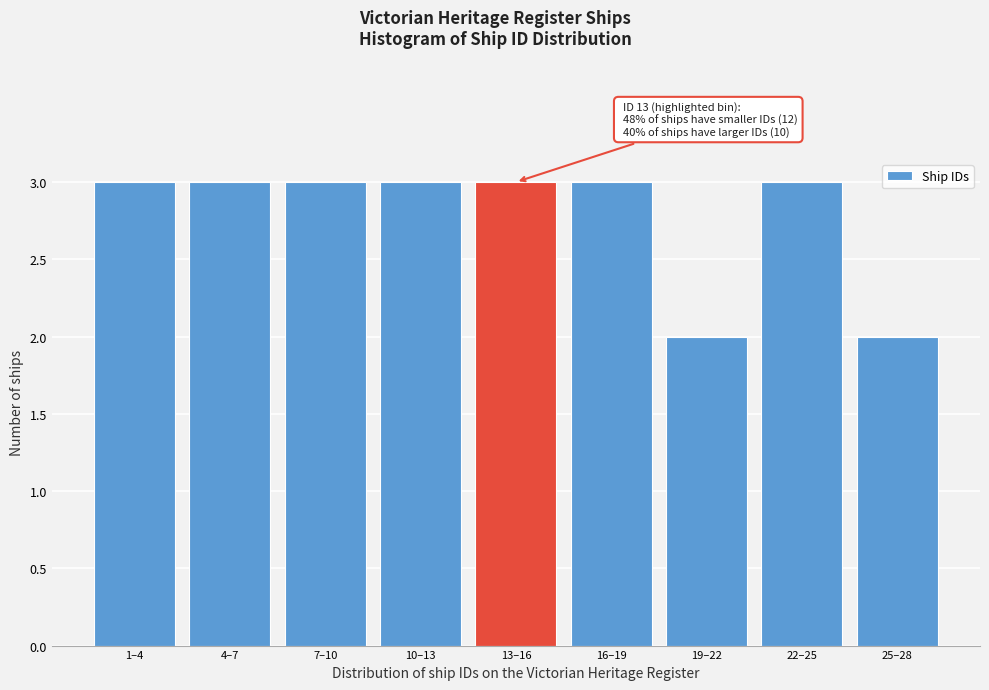

Reading left to right, transcribe all the data shown in this chart.

1–4=3	4–7=3	7–10=3	10–13=3	13–16=3	16–19=3	19–22=2	22–25=3	25–28=2